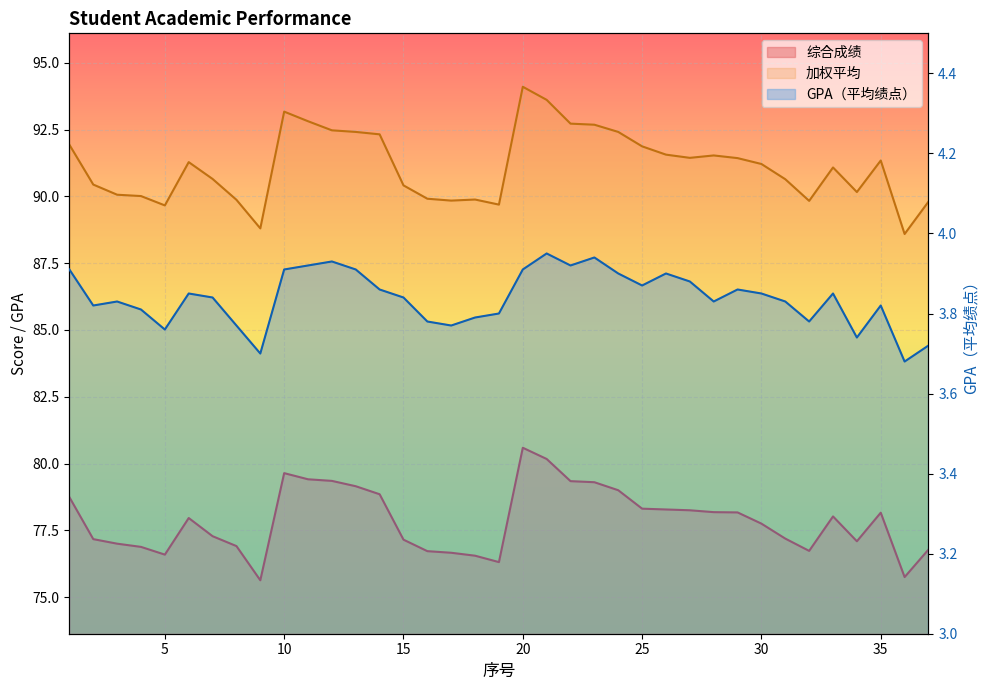

Reading left to right, what are all the values shown in this chart?

综合成绩: 78.7	77.2	77.0	76.9	76.6	78.0	77.3	76.9	75.6	79.6	79.4	79.3	79.2	78.8	77.2	76.7	76.7	76.5	76.3	80.6	80.2	79.3	79.3	79.0	78.3	78.3	78.2	78.2	78.2	77.8	77.2	76.7	78.0	77.1	78.2	75.8	76.8
加权平均: 91.9	90.4	90.1	90.0	89.7	91.3	90.7	89.9	88.8	93.2	92.8	92.5	92.4	92.3	90.4	89.9	89.8	89.9	89.7	94.1	93.6	92.7	92.7	92.4	91.9	91.6	91.4	91.5	91.4	91.2	90.6	89.8	91.1	90.2	91.3	88.6	89.8
GPA（平均绩点）: 3.9	3.8	3.8	3.8	3.8	3.9	3.8	3.8	3.7	3.9	3.9	3.9	3.9	3.9	3.8	3.8	3.8	3.8	3.8	3.9	4.0	3.9	3.9	3.9	3.9	3.9	3.9	3.8	3.9	3.9	3.8	3.8	3.9	3.7	3.8	3.7	3.7